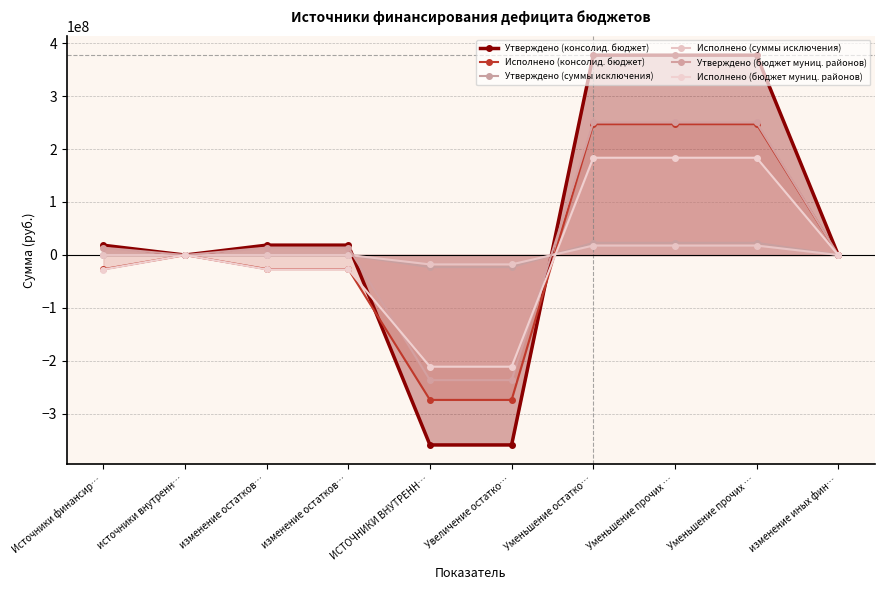

After their last crossing, which series has the higher values: Утверждено (бюджет муниц. районов) or Исполнено (бюджет муниц. районов)?

Утверждено (бюджет муниц. районов)